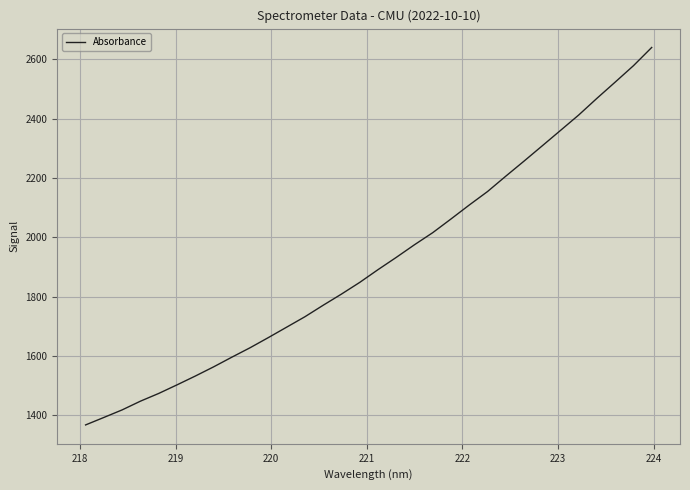

What is the maximum value shown in the chart?

2640.3